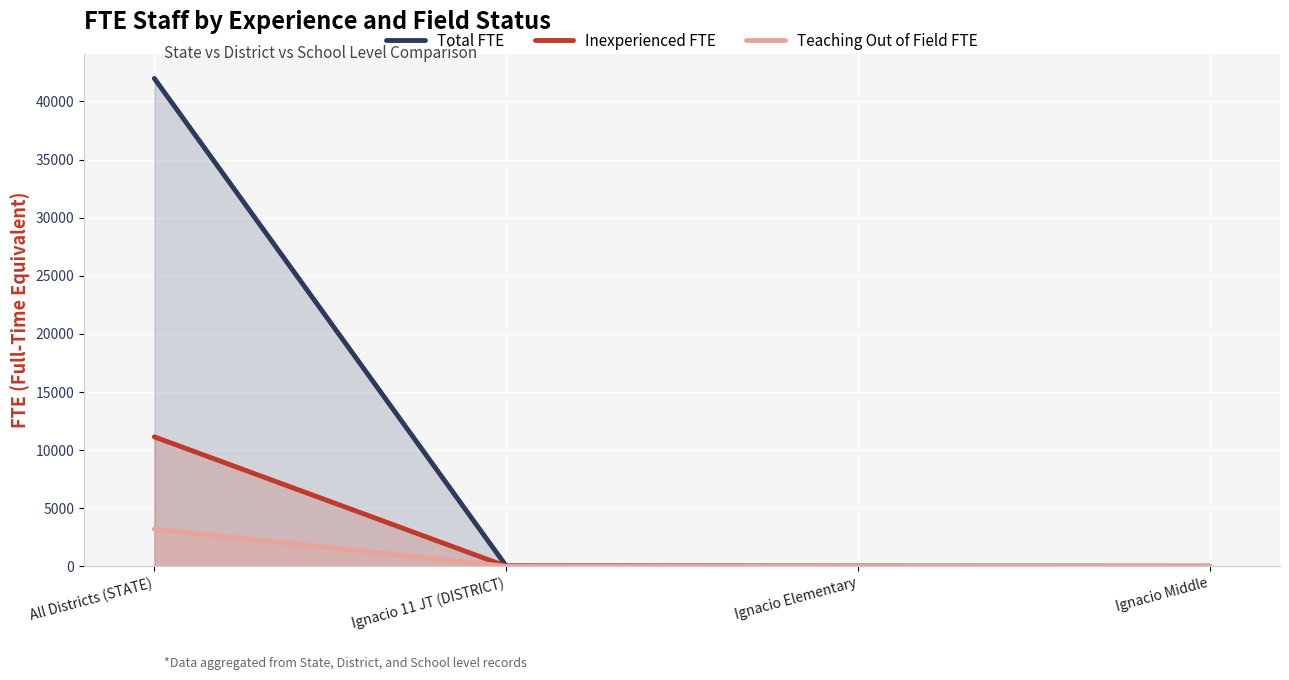

True or false: Total FTE has a value of 56554.1 at All Districts (STATE).

False